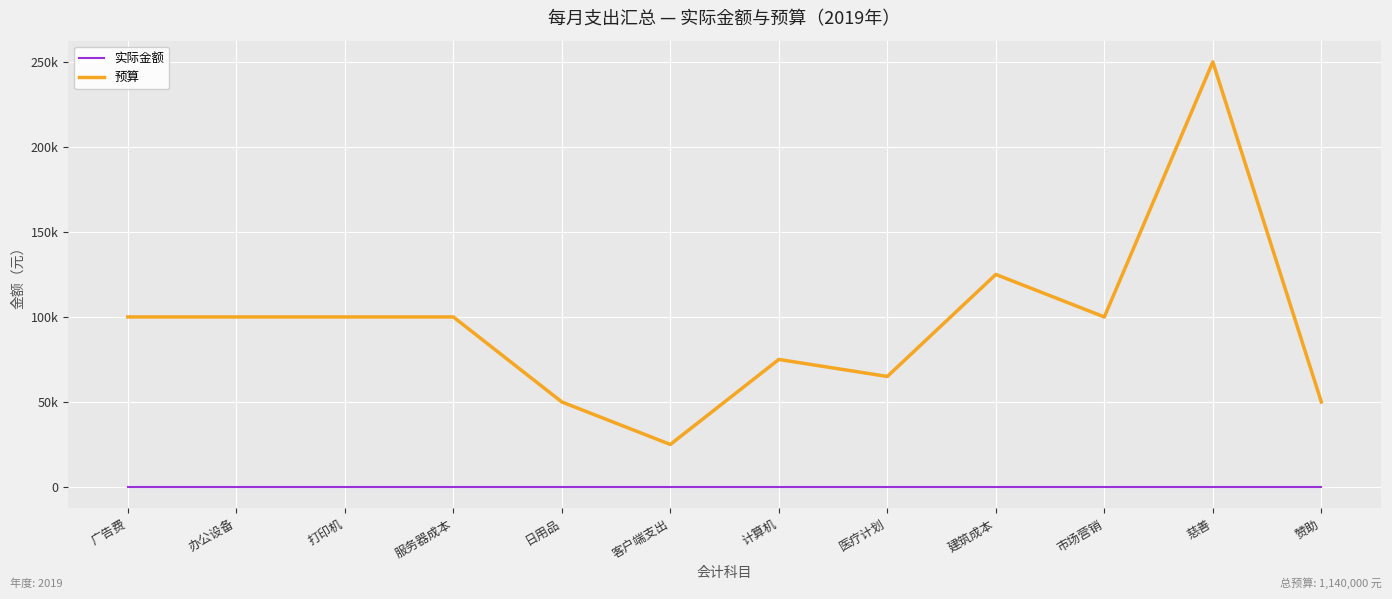

What are all the series names shown in the legend?

实际金额, 预算